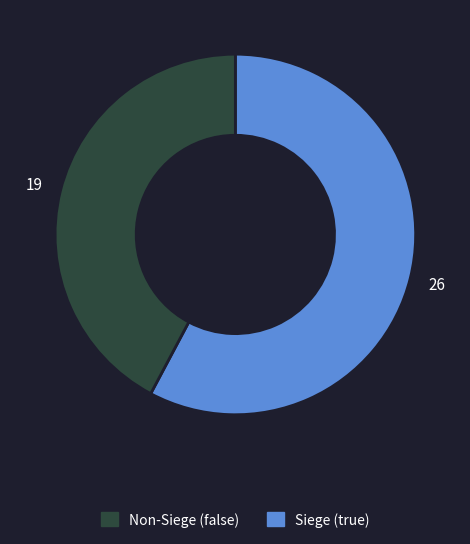

Is there any slice that represents more than half of the pie?

Yes